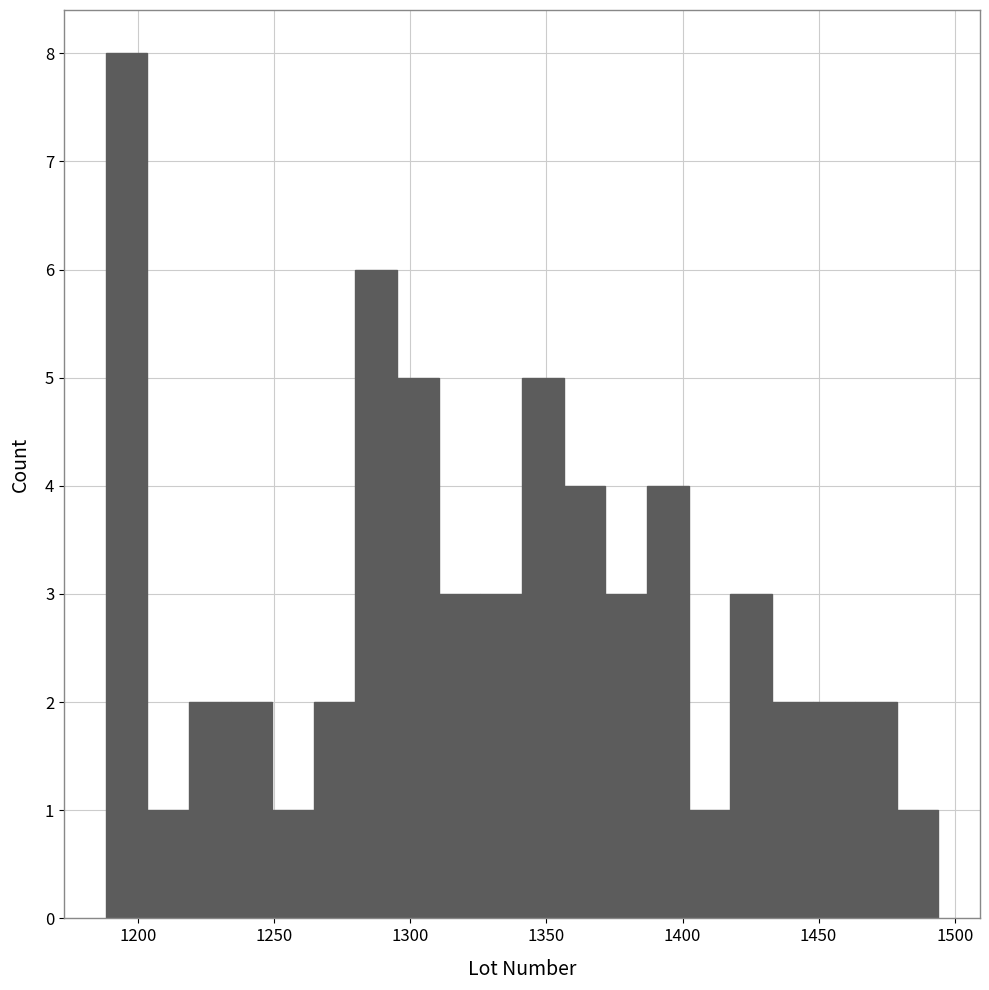

Read against the x-axis, roughly where is the centre of the tallest bar?

1195